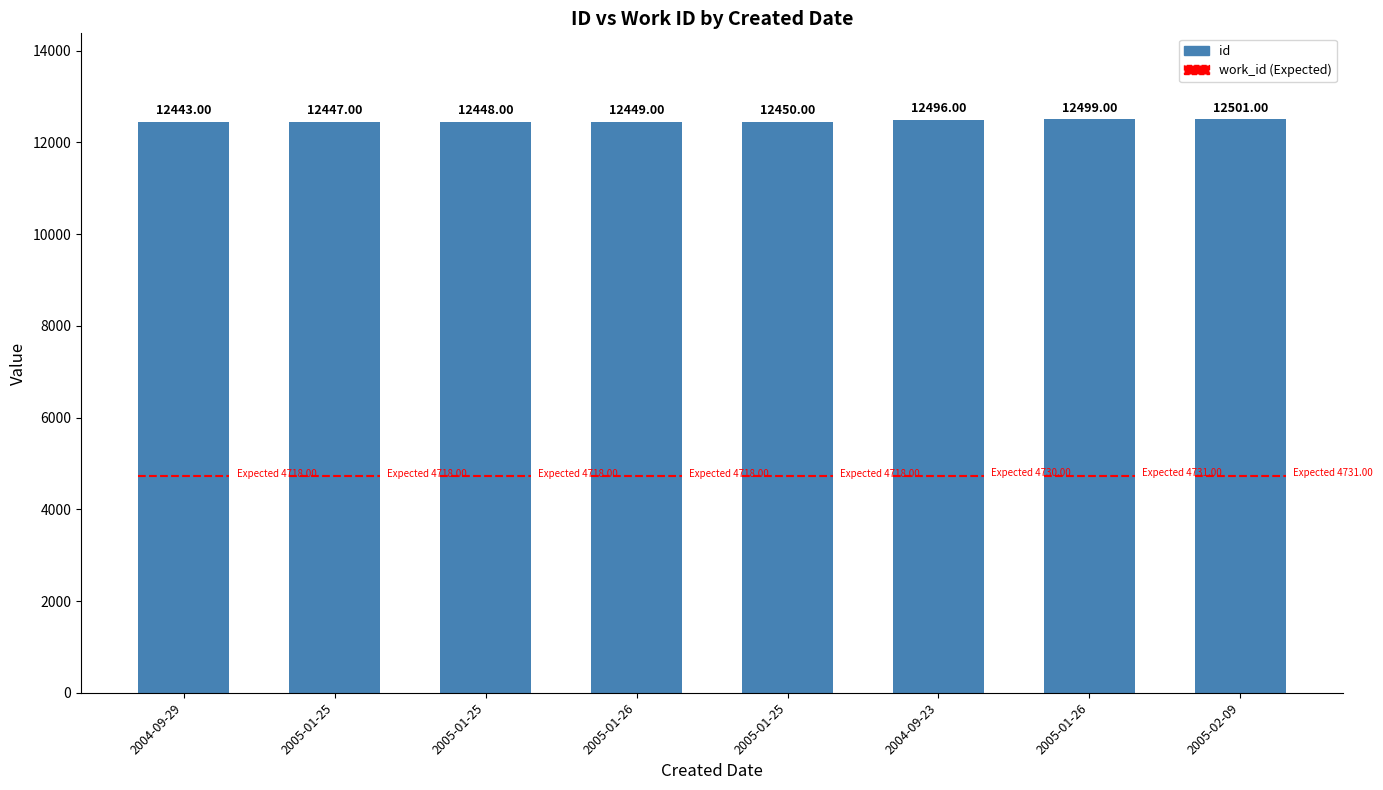

How many data points are less than 12450?

4